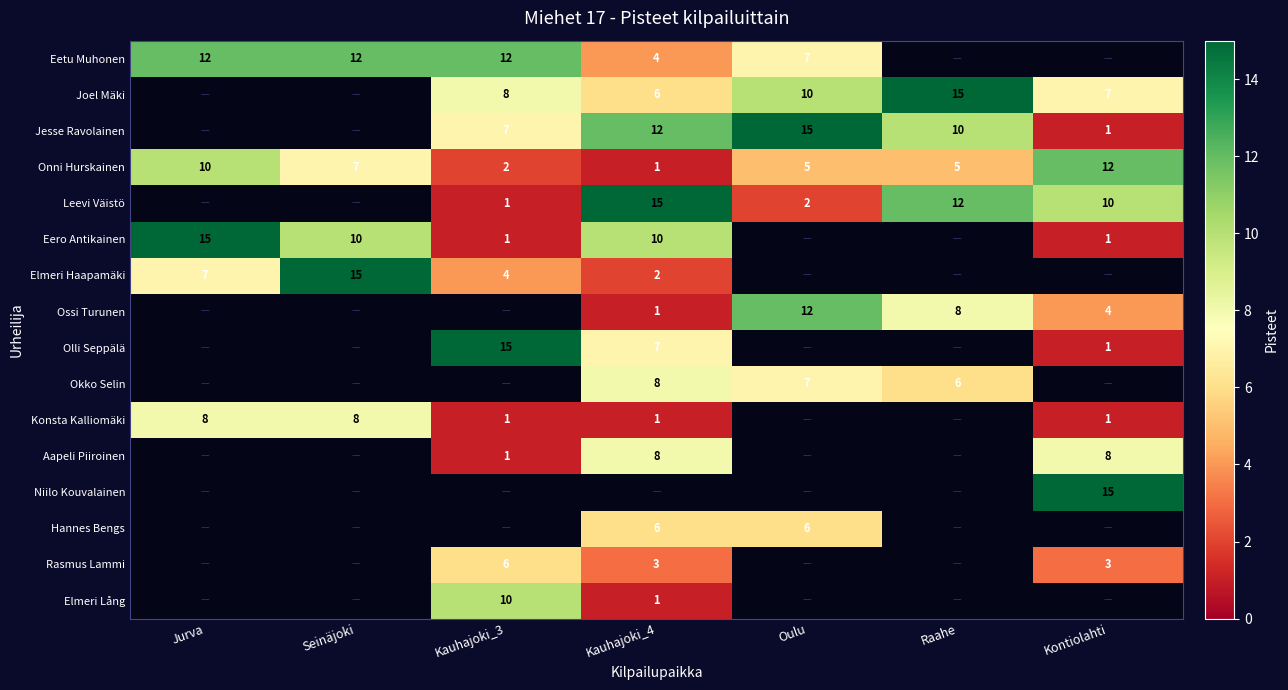

At which label does Onni Hurskainen reach its minimum?

Kauhajoki_4